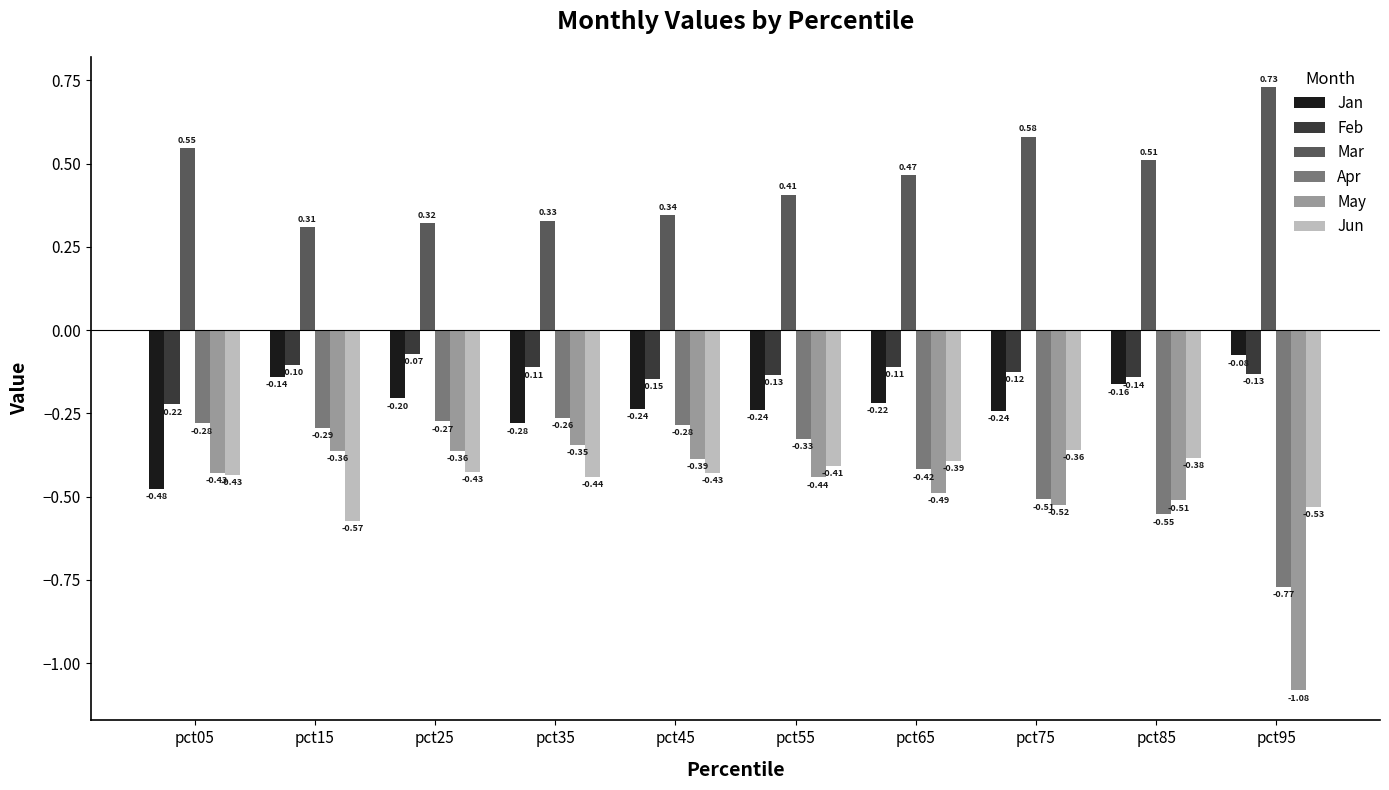

At how many categories does at least one series exceed 0?

10